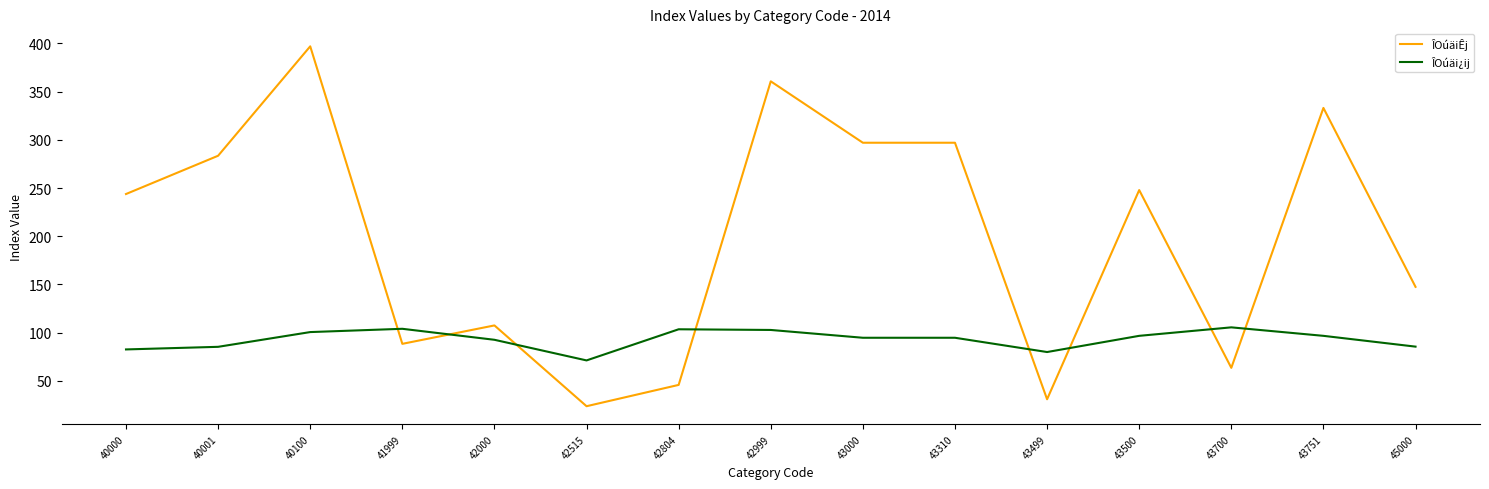

Is this an area chart (filled region under the line)?

No